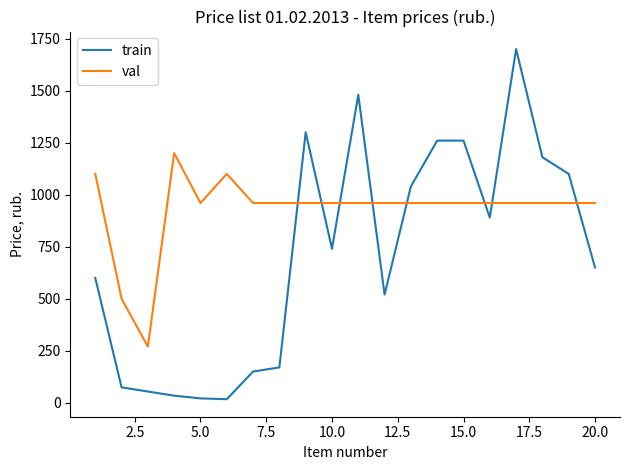

What are all the series names shown in the legend?

train, val